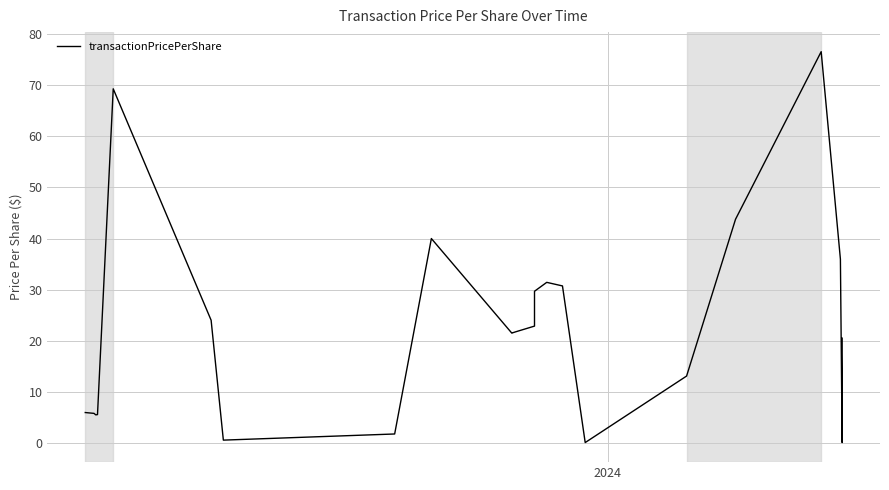

Reading right to left, list all the values displayed in this chart.

20.5	18.4	0.1	36.0	76.5	43.8	13.1	0.1	30.7	31.4	29.7	29.7	22.9	21.8	21.5	21.5	40.0	1.8	0.6	24.0	69.3	5.6	5.5	5.8	6.0